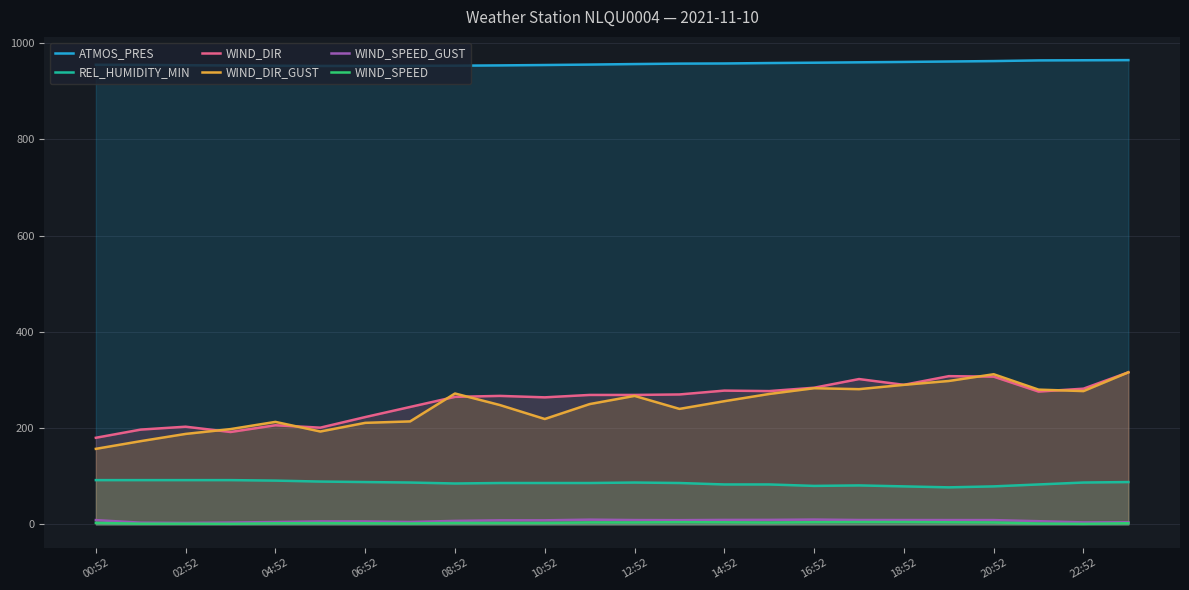

Does the chart have visible grid lines?

Yes